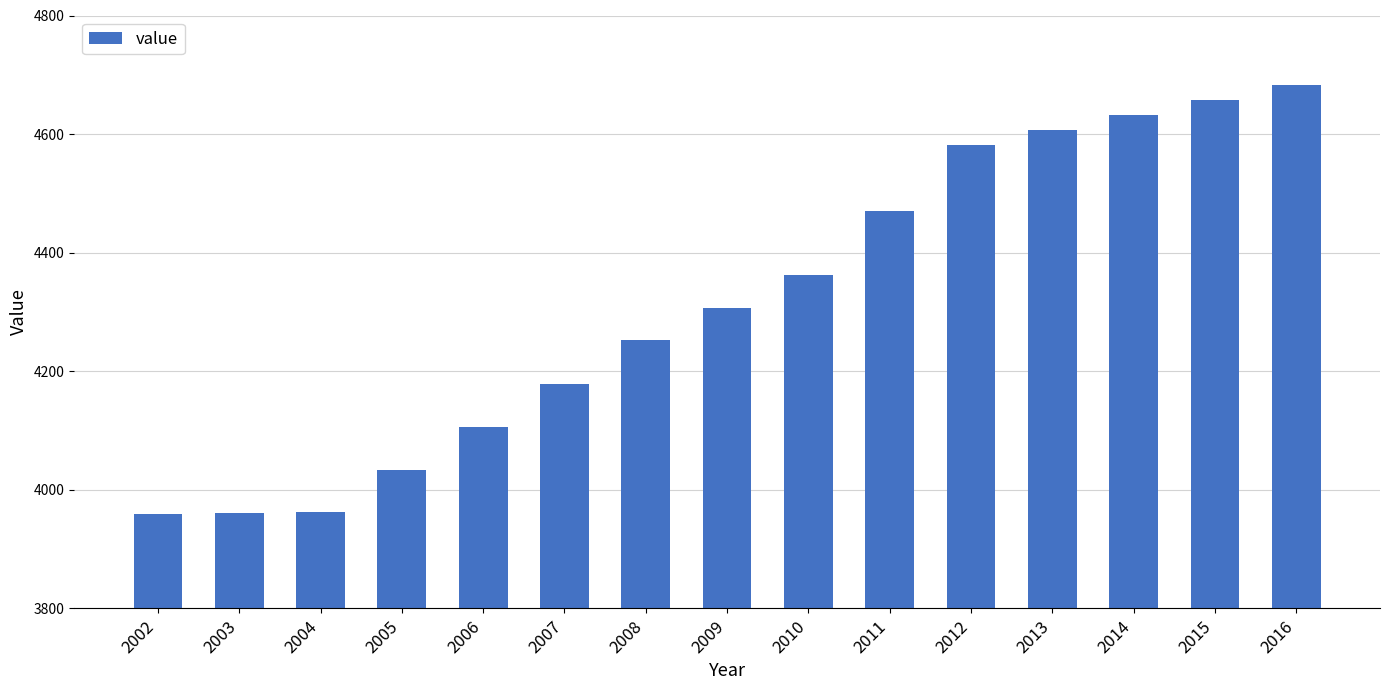

What is the minimum value shown in the chart?

3959